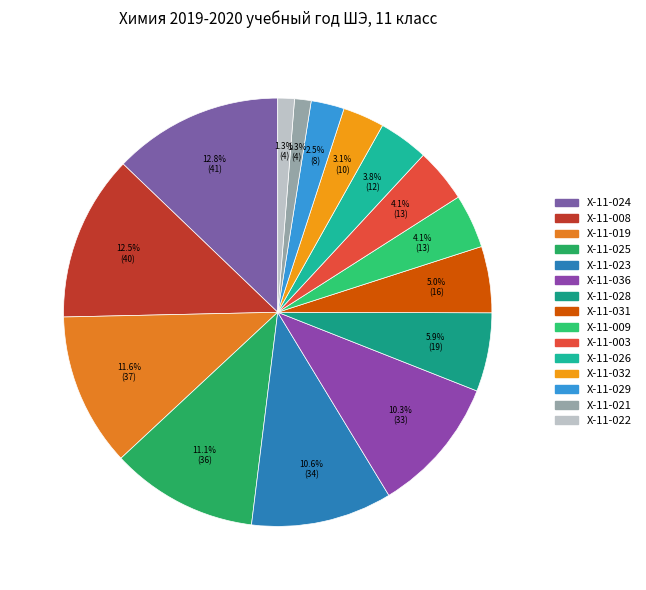

True or false: X-11-022 accounts for 1% of the total.

True